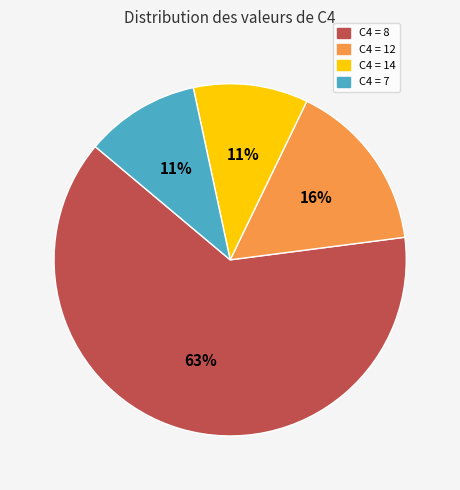

To the nearest percent, what is the average slice percentage?

25%